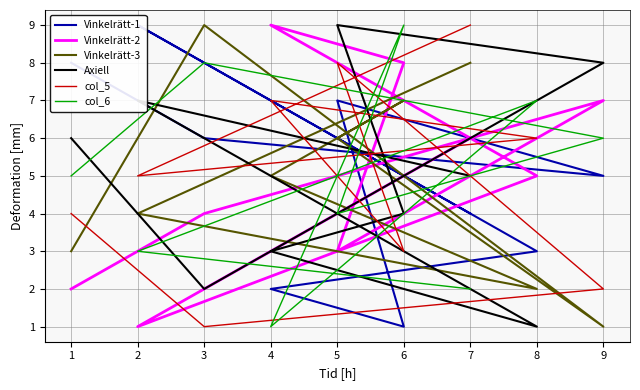

What is the difference between the maximum and minimum values in the Vinkelrätt-3 series?

8